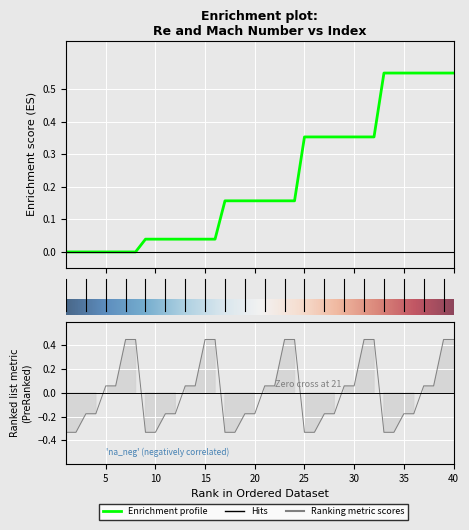

What is the difference between the maximum and minimum values in the Re series?

0.6